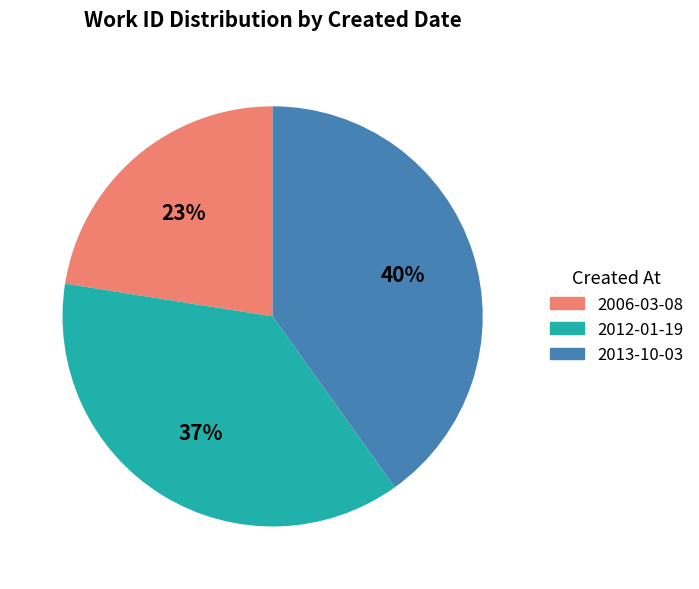

Is 2013-10-03 the majority of the pie?

No